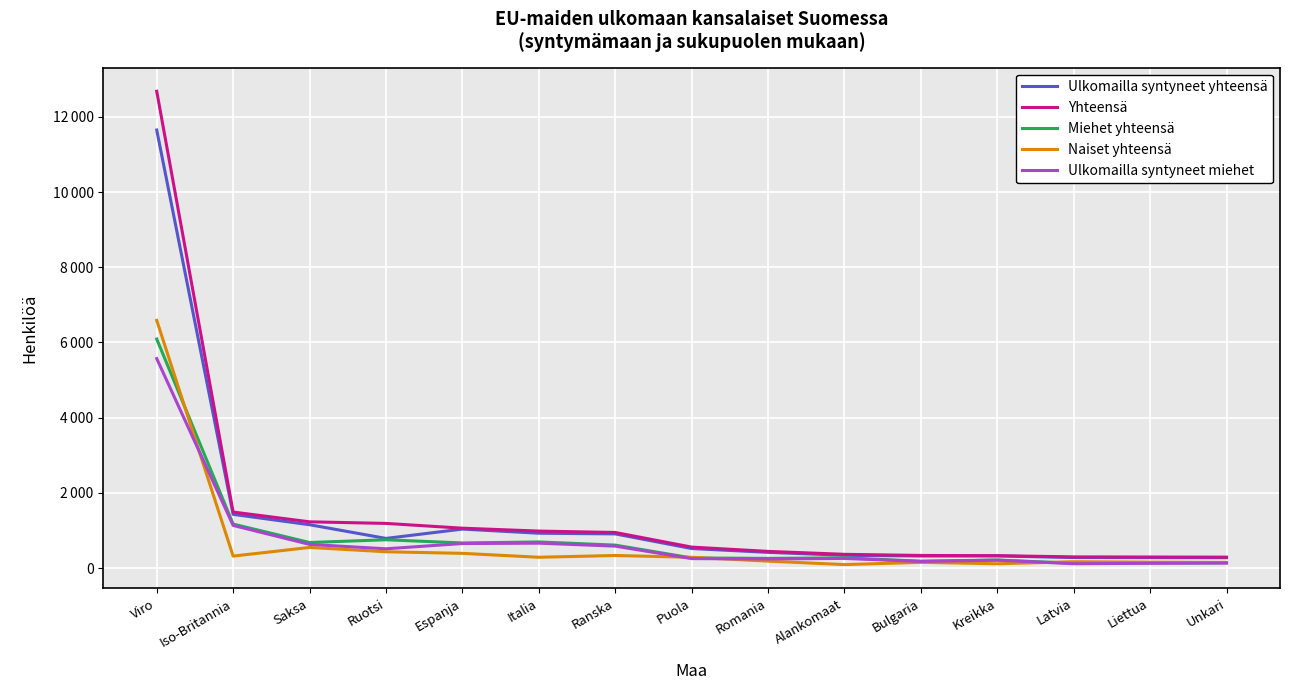

What is the difference between the highest and lowest values at Bulgaria?

184